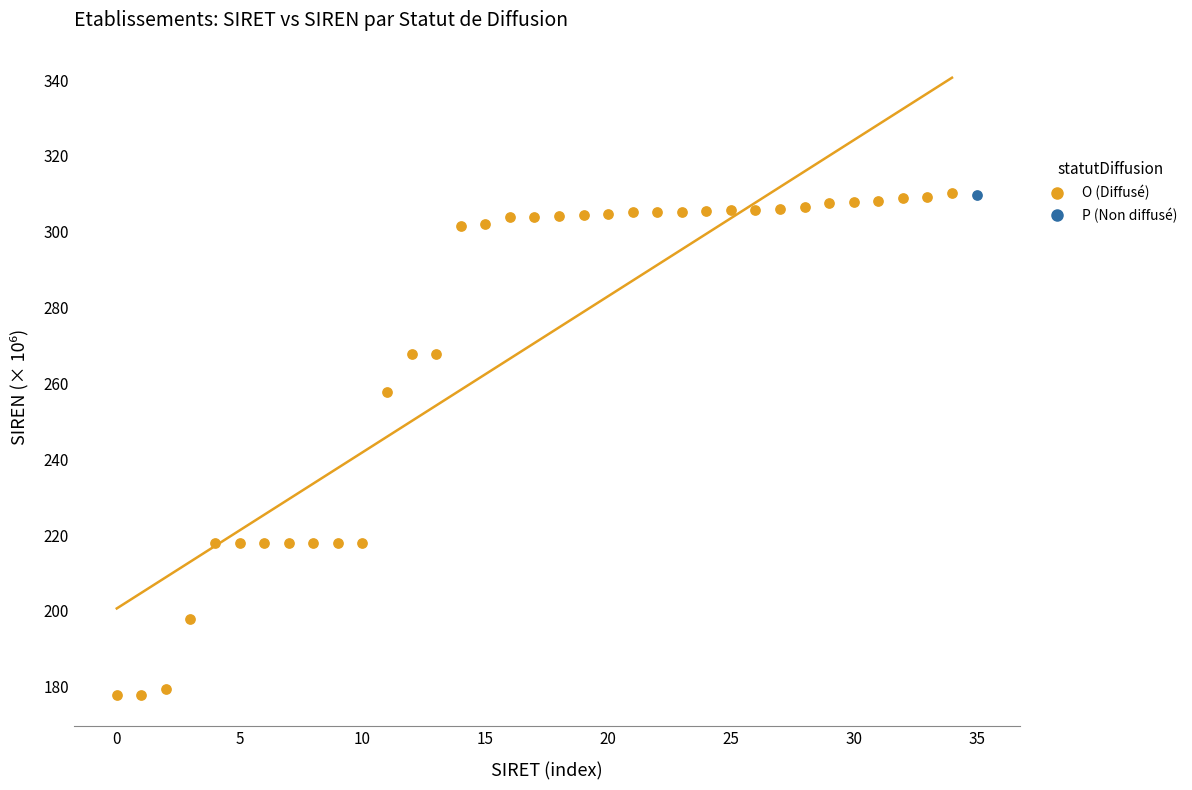

What are all the series names shown in the legend?

O (Diffusé), P (Non diffusé)